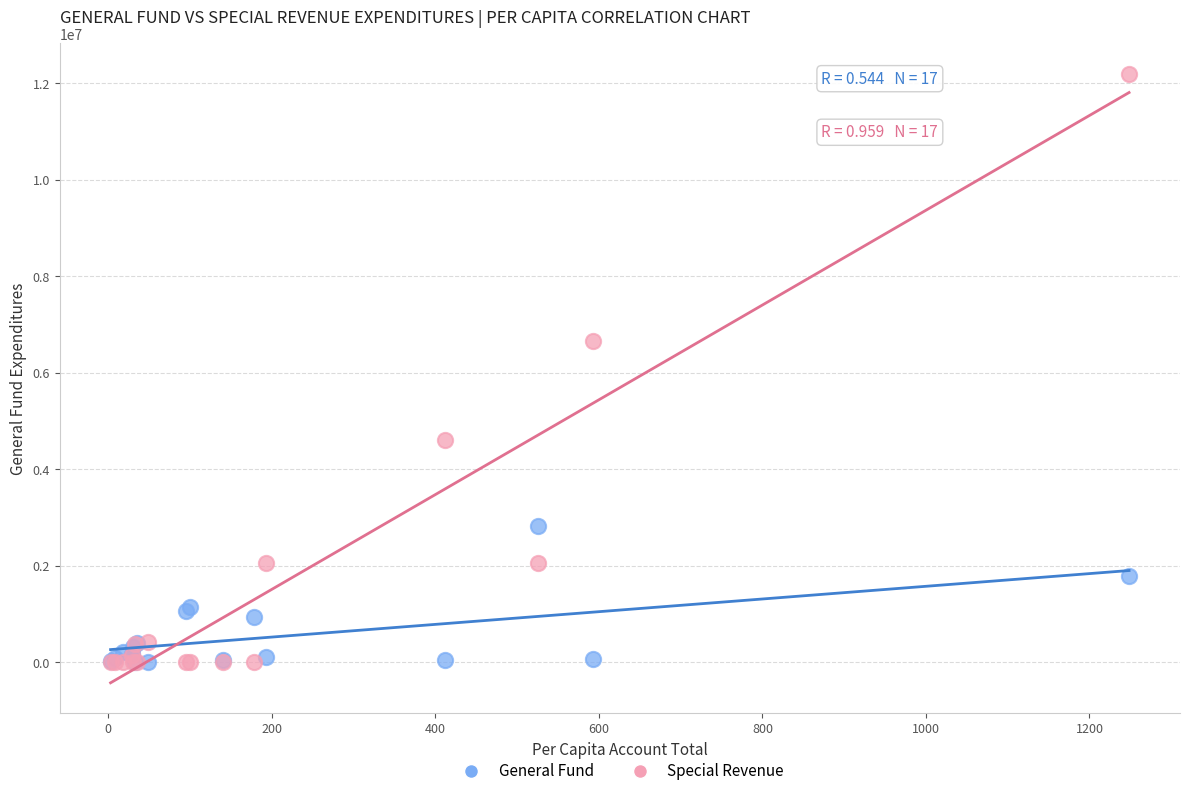

Across all series, what Y value is closest to 6098498?

6656362